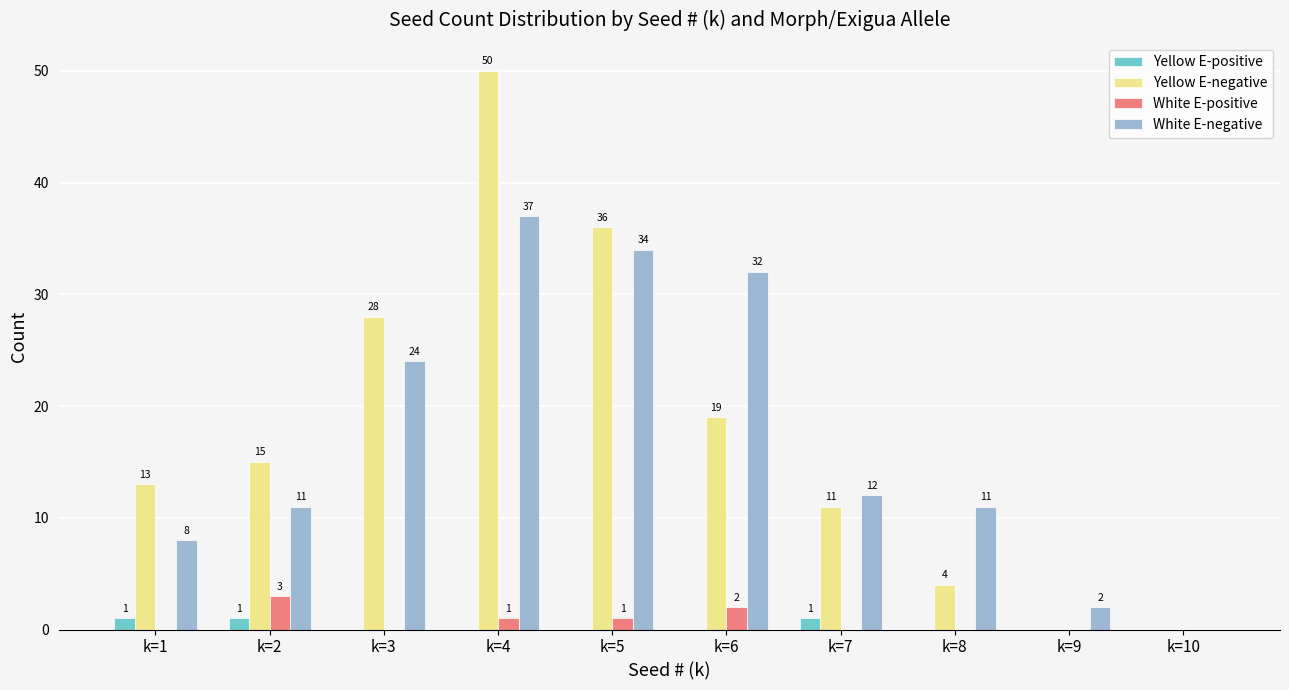

What is the maximum value shown in the chart?

50